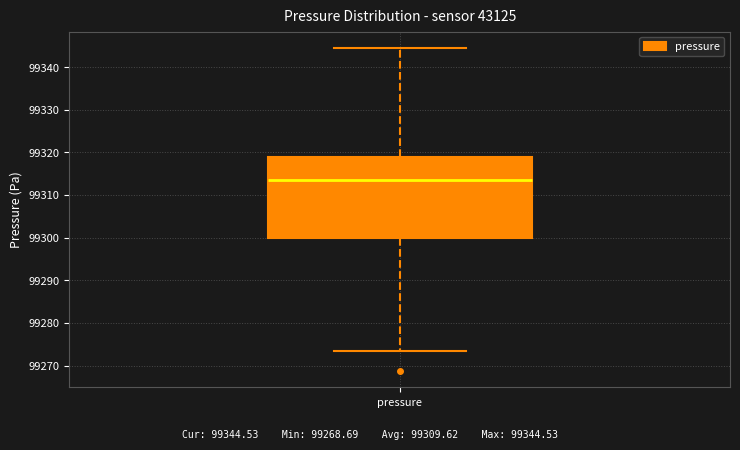

Transcribe this box plot: give where the median line is, the range the box spans, and where the two whiskers end, as read against the y-axis. The values are not printed on the chart, so give them approximately, as read against the axis.

median 99314, box 99300 to 99319, whiskers 99273 to 99345